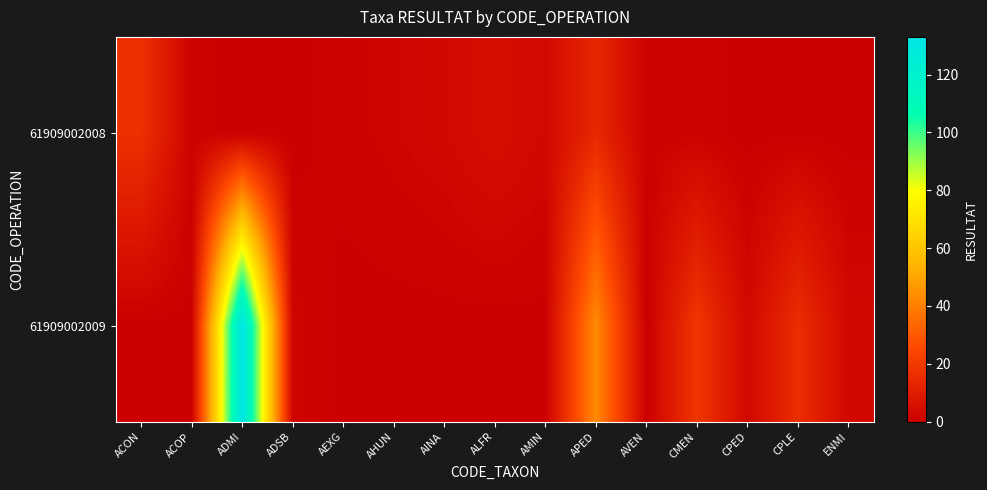

Which series has the largest total across all categories?

61909002009